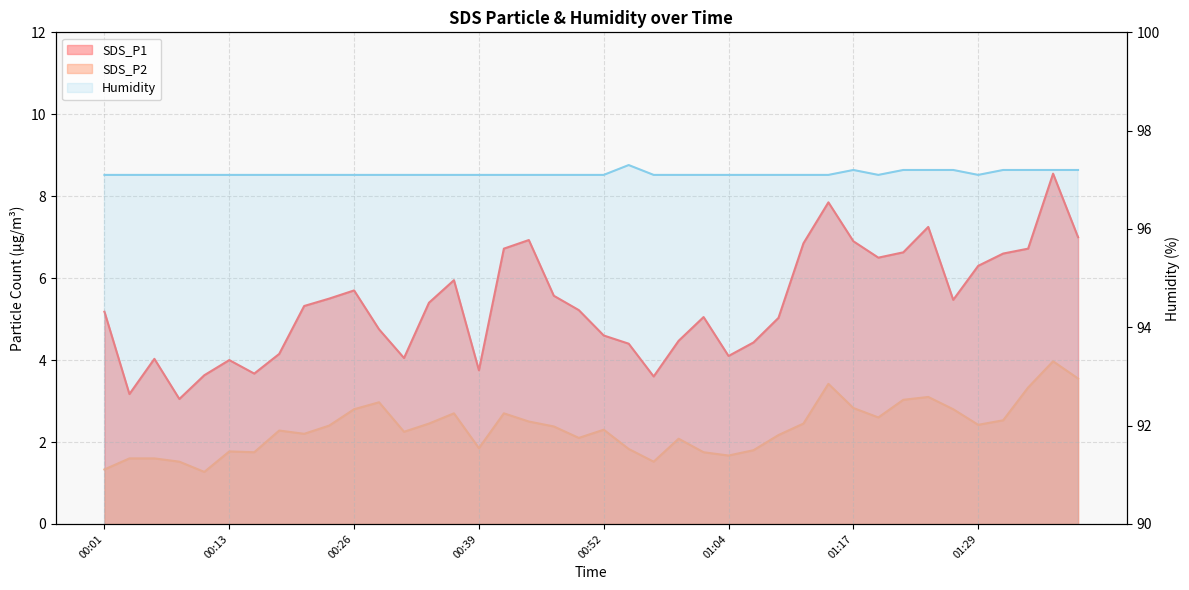

Count the number of categories in the chart.

40